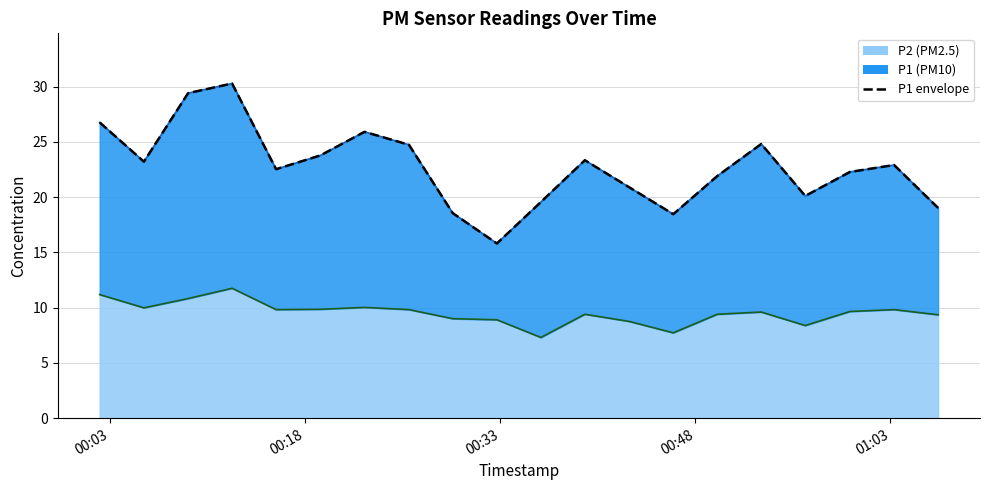

What is the maximum value shown in the chart?

30.3